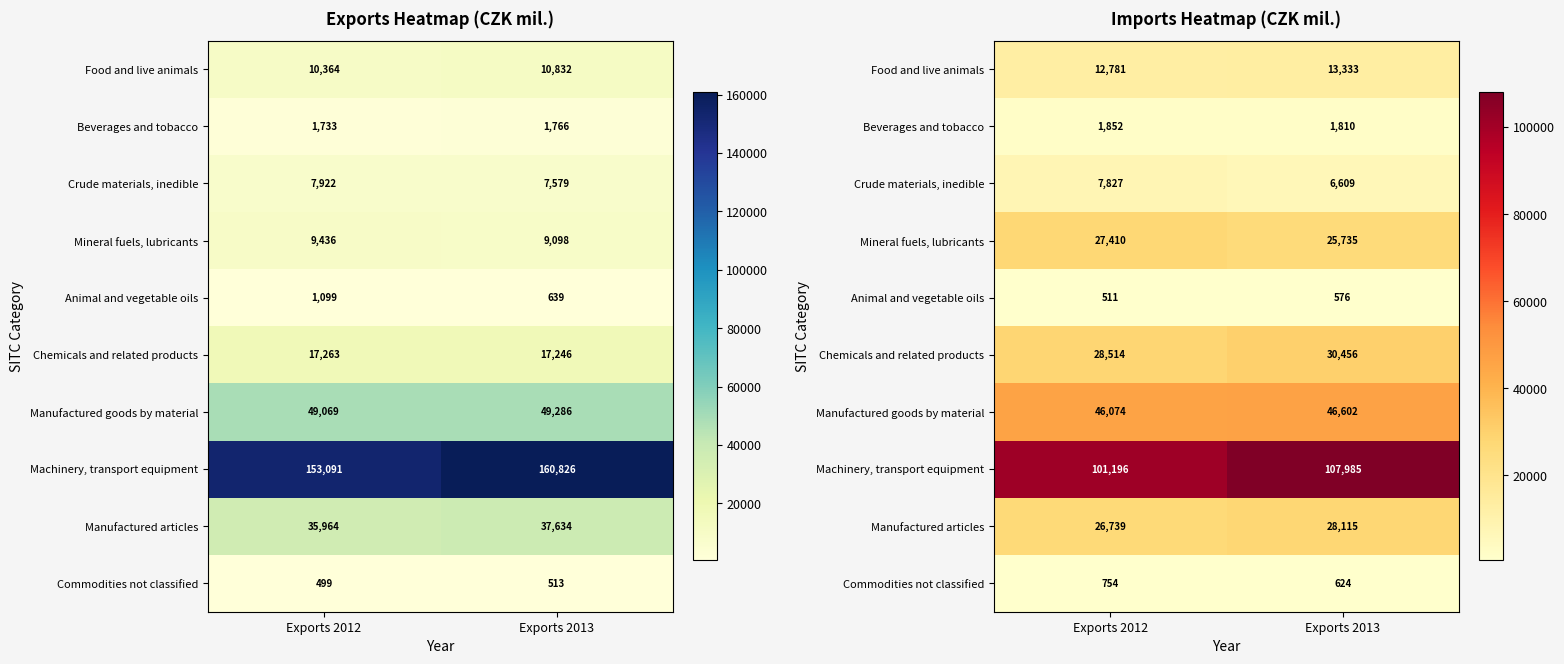

What is the total value across all series at Exports 2013?

261845